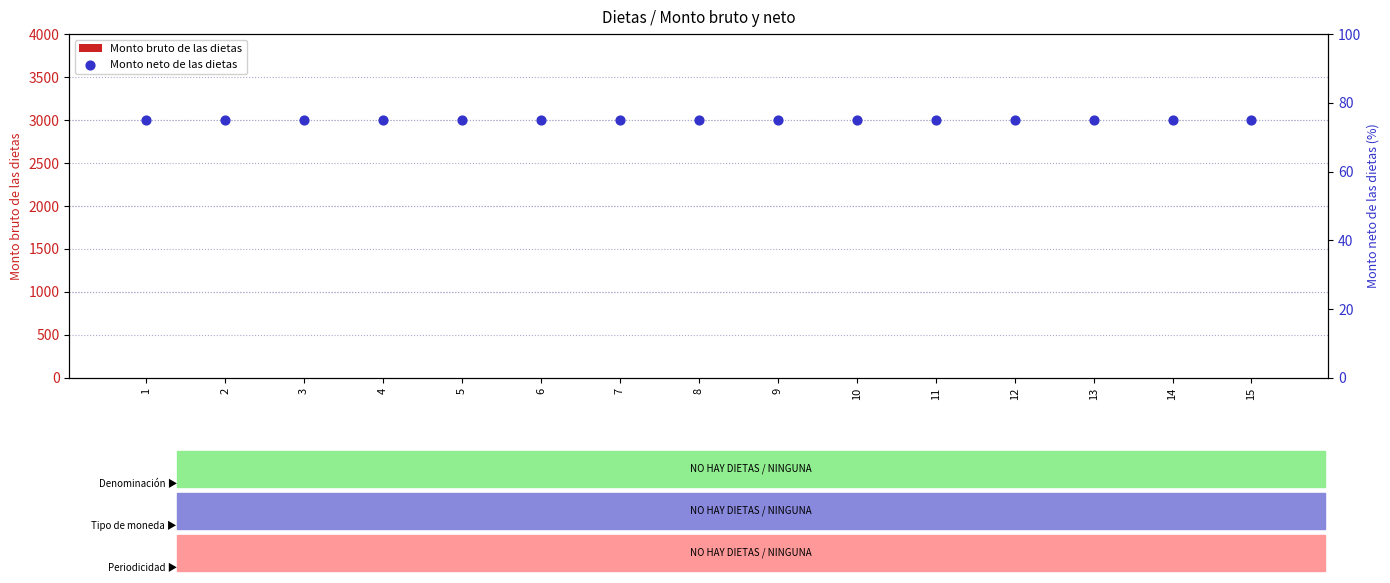

What is the total value across all series at 11?

75